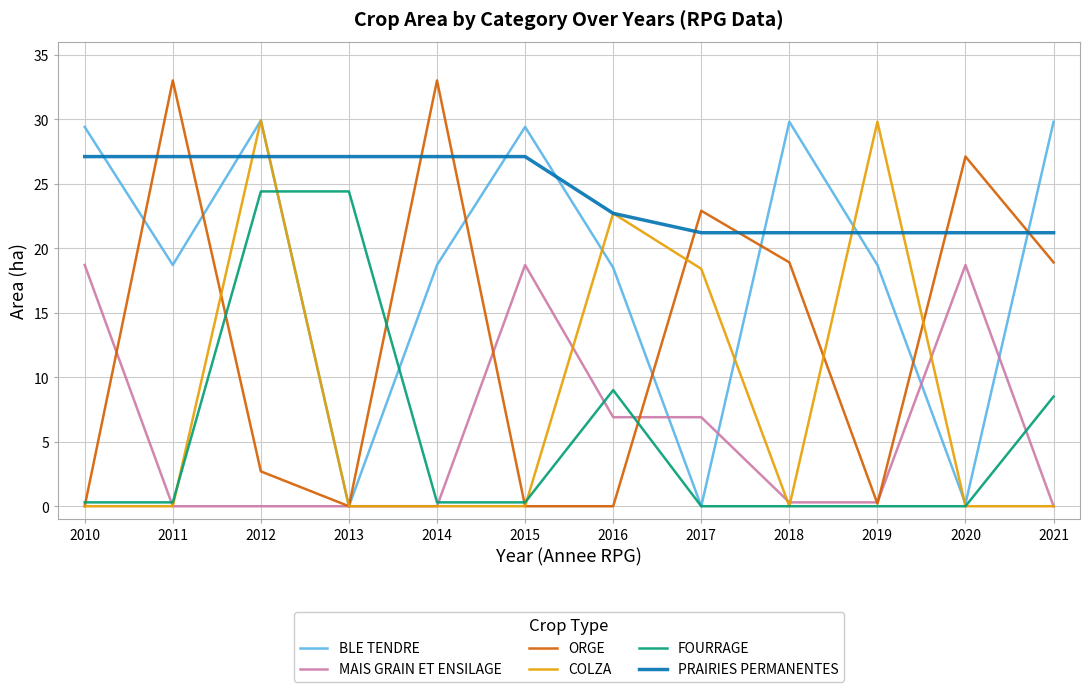

True or false: ORGE has a value of 18.2 at 2011.

False